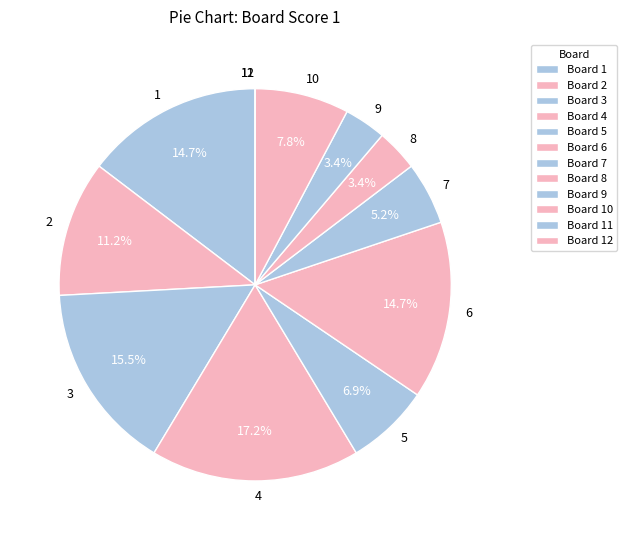

Does 3 represent more than half of the total?

No